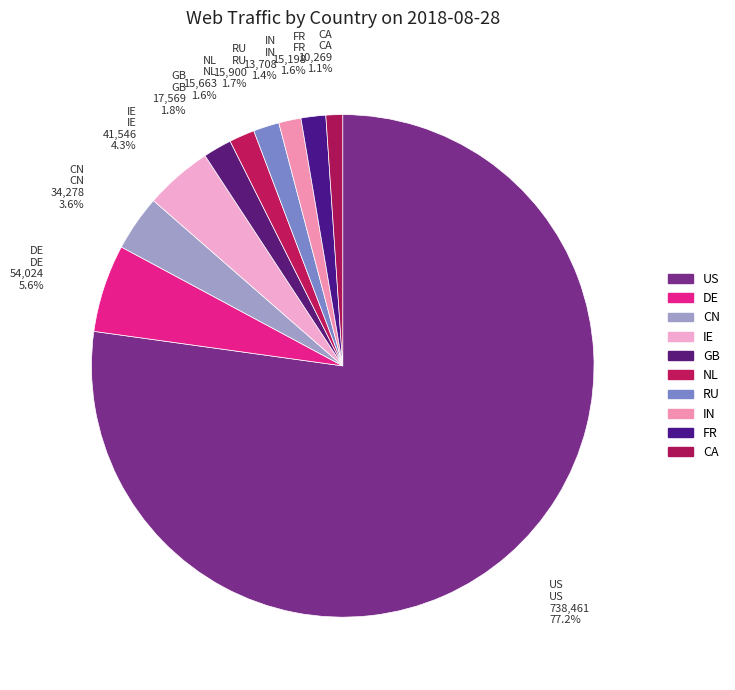

Rank the categories by value from lowest to highest.

CA, IN, FR, NL, RU, GB, CN, IE, DE, US